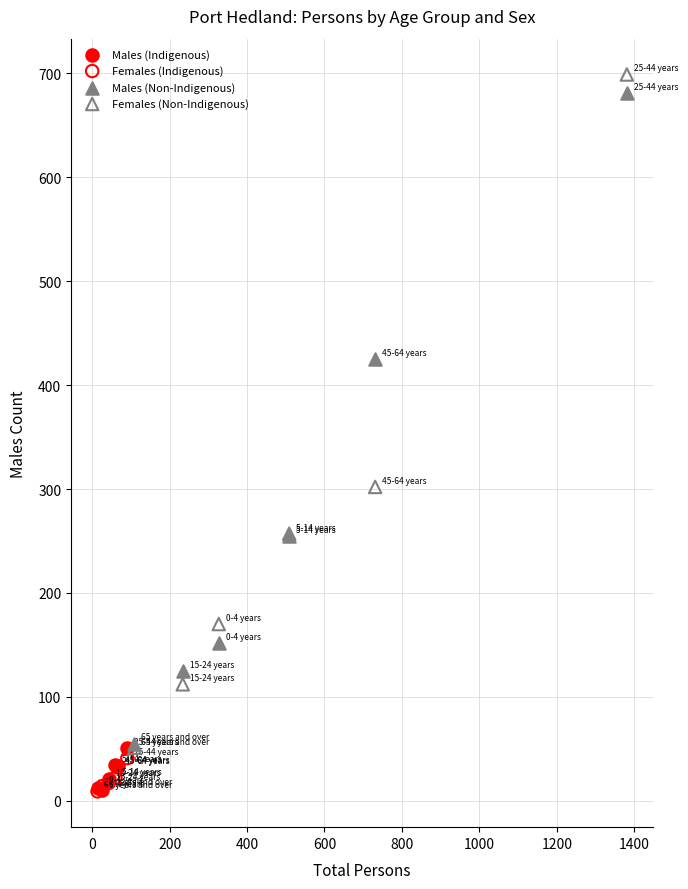

What are all the series names shown in the legend?

Males (Indigenous), Females (Indigenous), Males (Non-Indigenous), Females (Non-Indigenous)